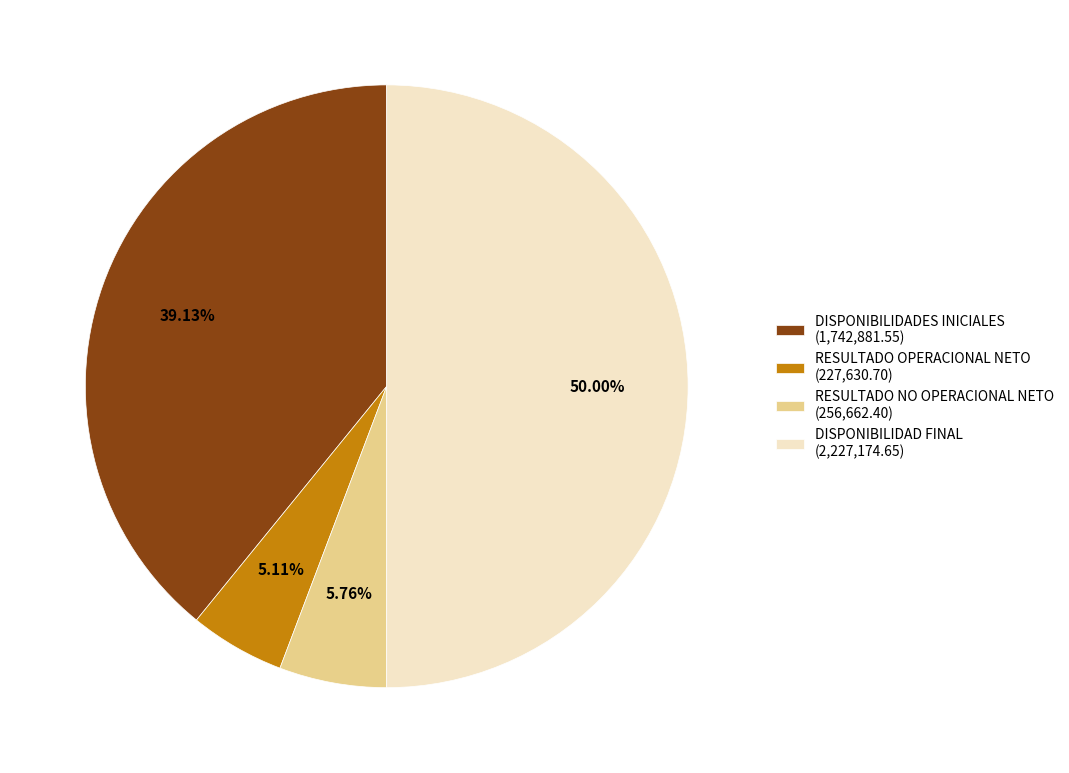

To the nearest percent, what is the difference between the largest and smallest slice percentages?

45%